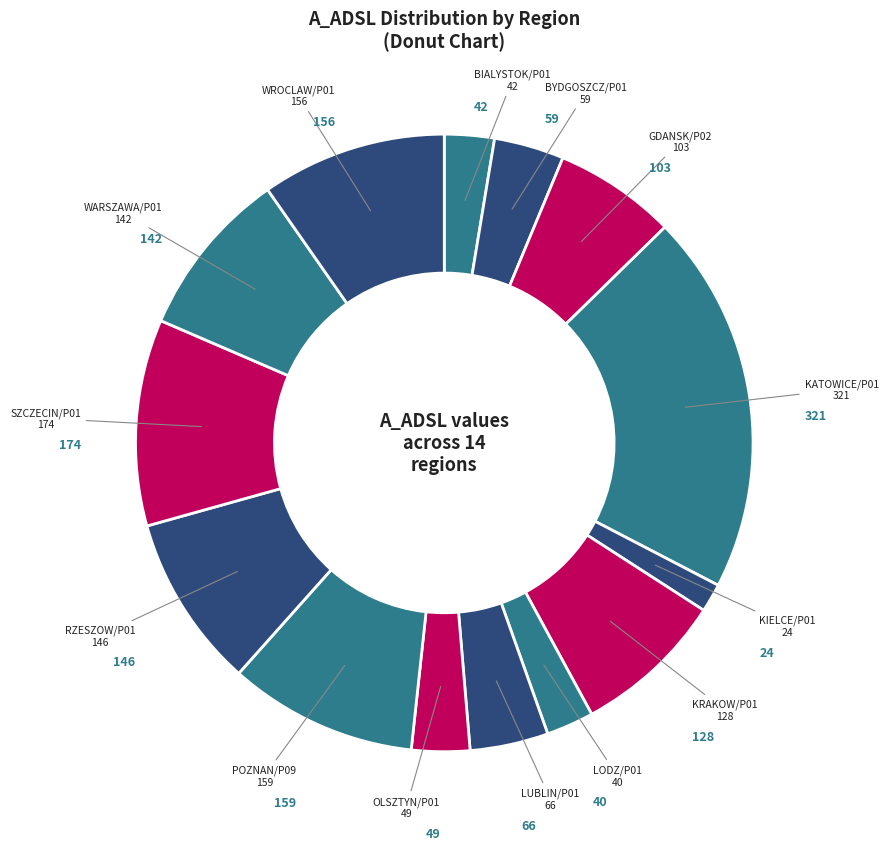

Combined, do KATOWICE/P01 and GDANSK/P02 account for over 50%?

No